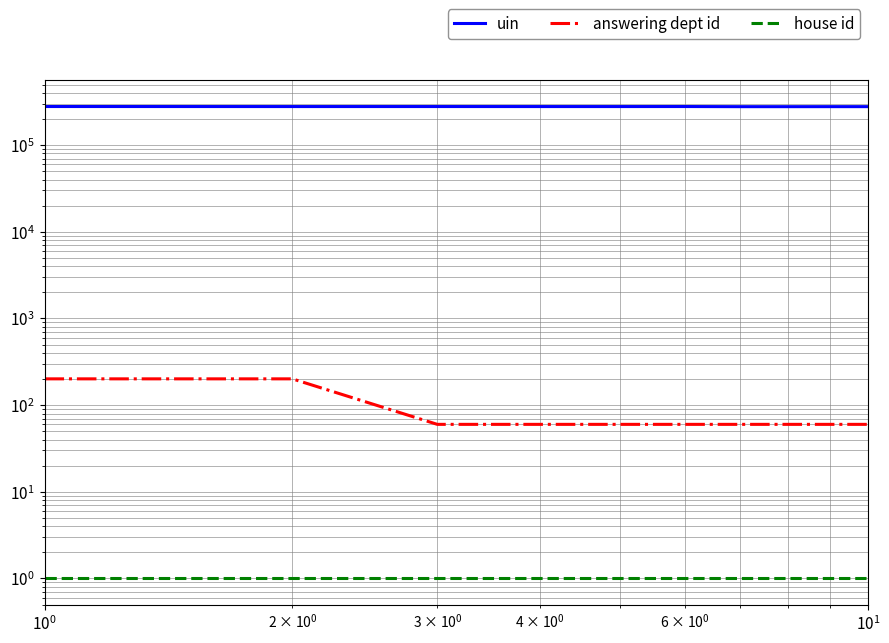

The value of house id at 6 is 1. True or false?

False